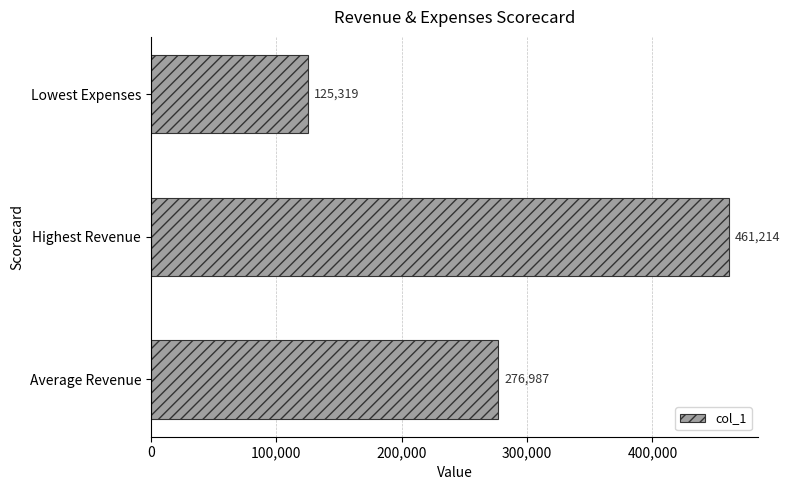

What is the difference between the maximum and minimum values?

335895.0